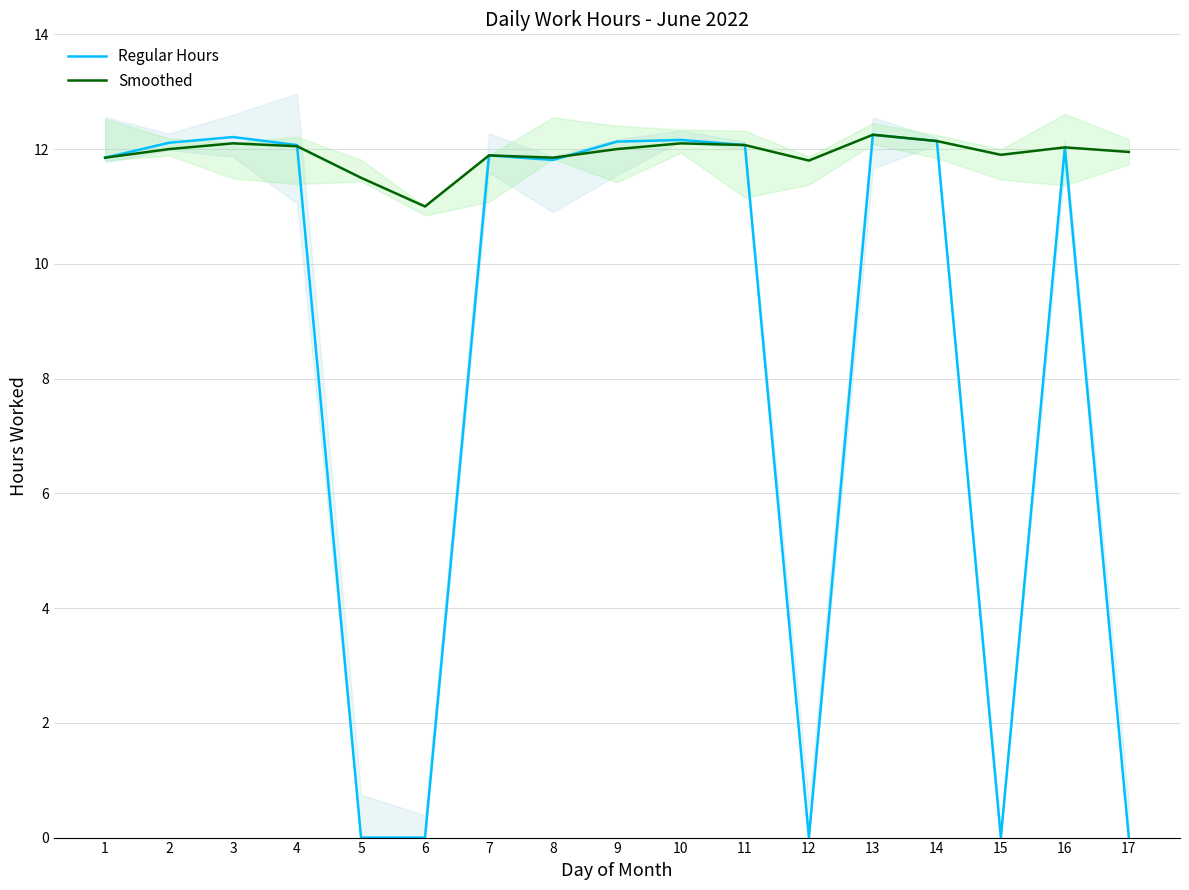

Is it true that Regular Hours equals 2.8 at 16?

False